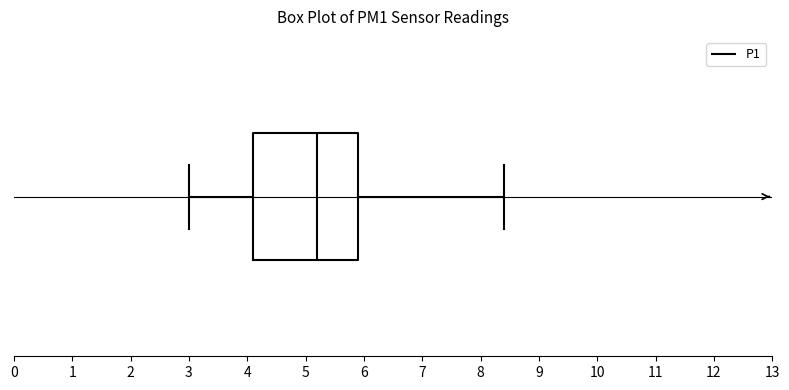

Read this box plot against the x-axis: the position of the median line, the range covered by the box, and the ends of both whiskers. The values are not printed on the chart, so give them approximately, as read against the axis.

median 5.2, box 4.1 to 5.9, whiskers 3.0 to 8.4